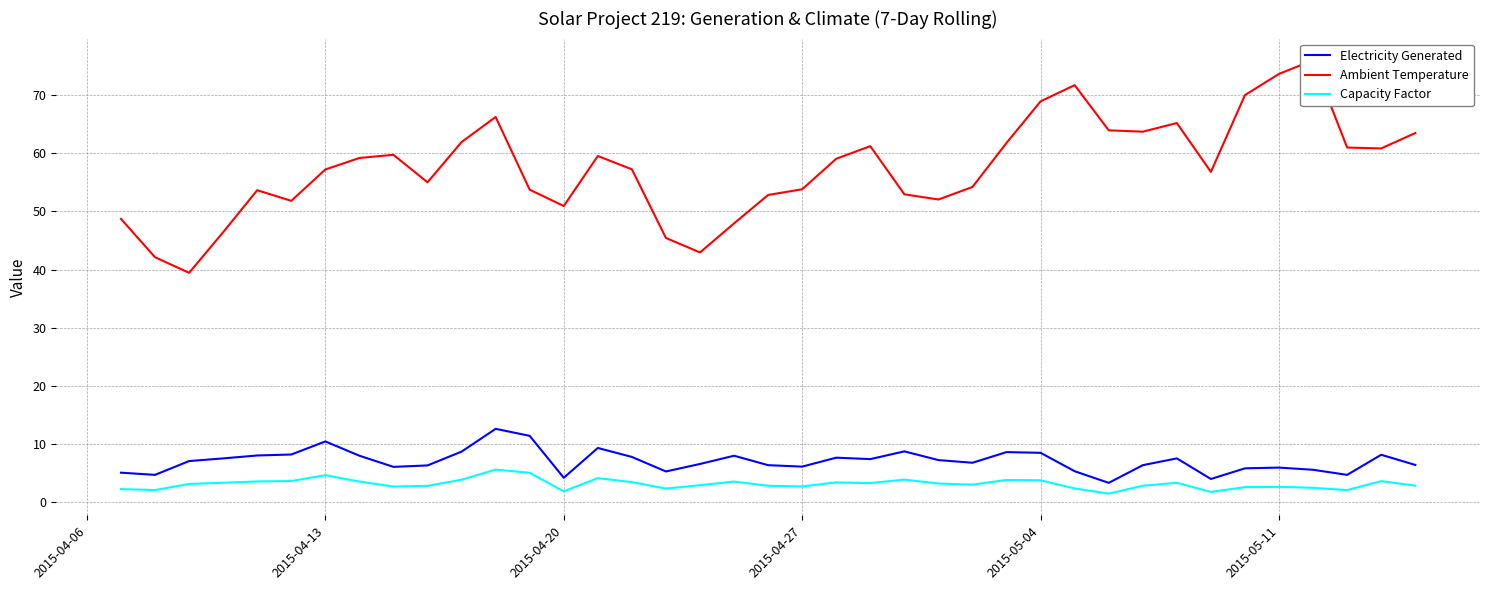

True or false: Capacity Factor and Electricity Generated intersect in this chart.

False